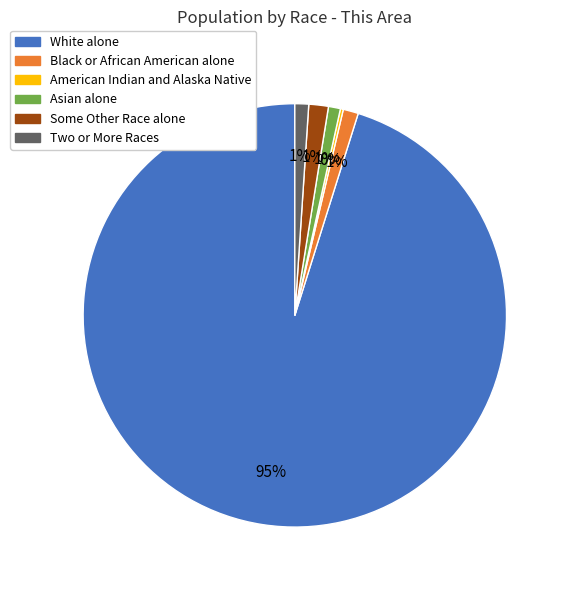

Combined, do Two or More Races and Asian alone account for over 50%?

No